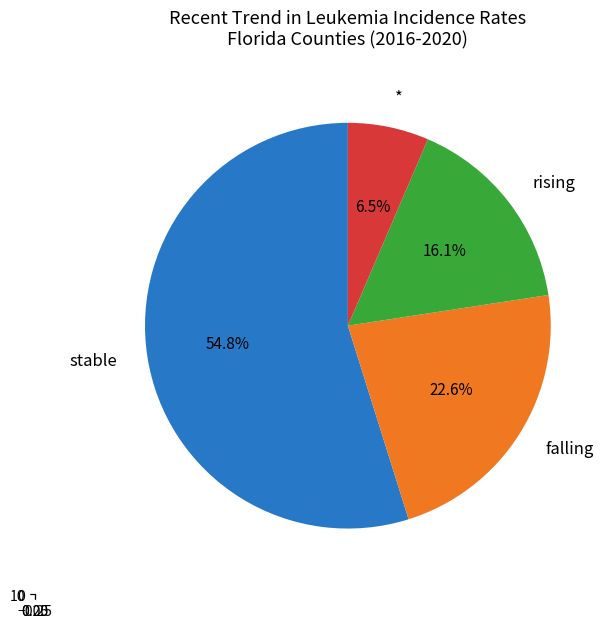

How many slices are in this pie chart?

4